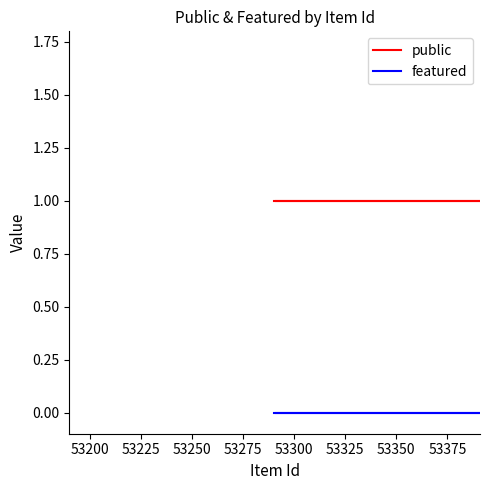

True or false: featured and public cross at least once.

False